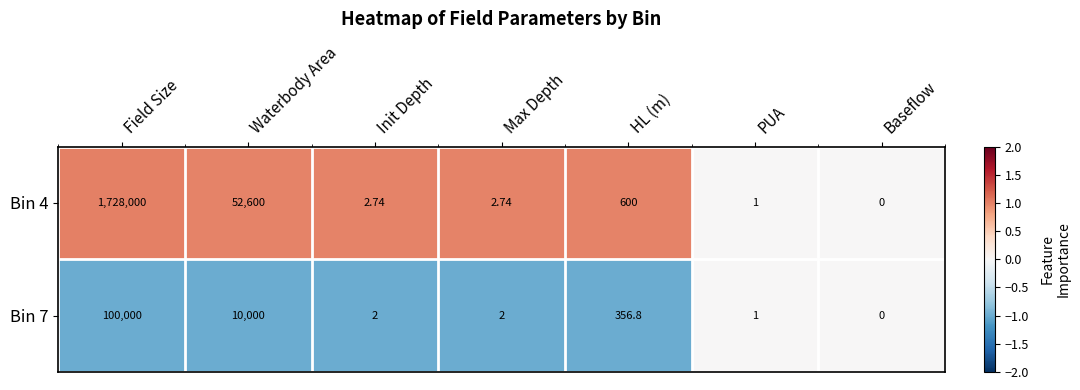

Where is Bin 4 nearest to the value 864000?

Waterbody Area